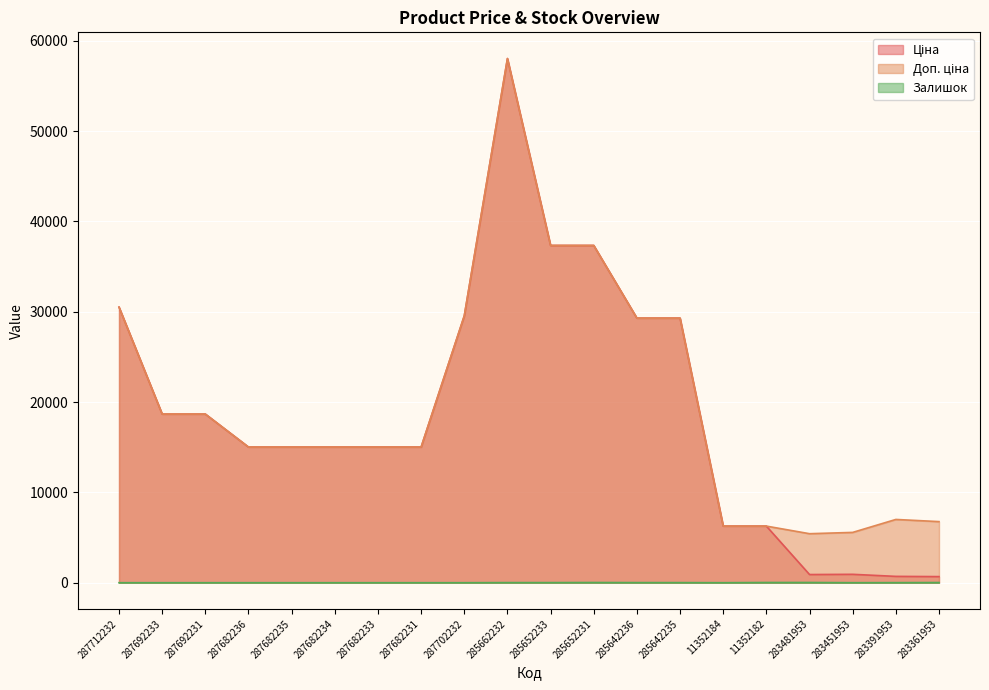

Does the chart display data point markers on the line(s)?

No